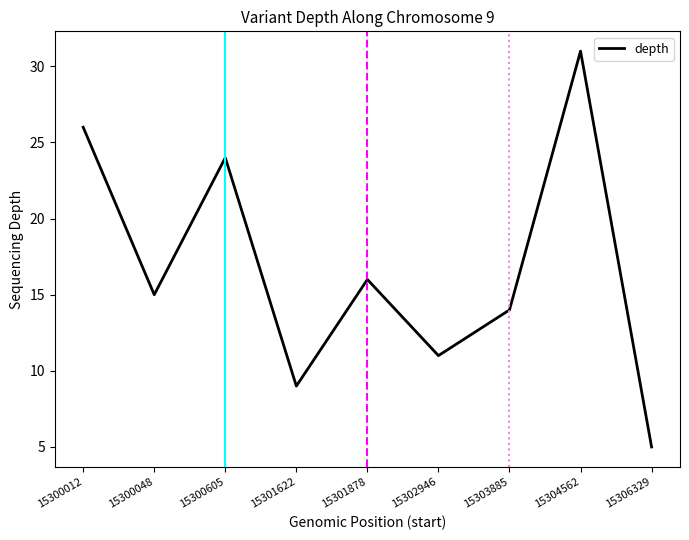

Reading left to right, transcribe all the data shown in this chart.

26	15	24	9	16	11	14	31	5